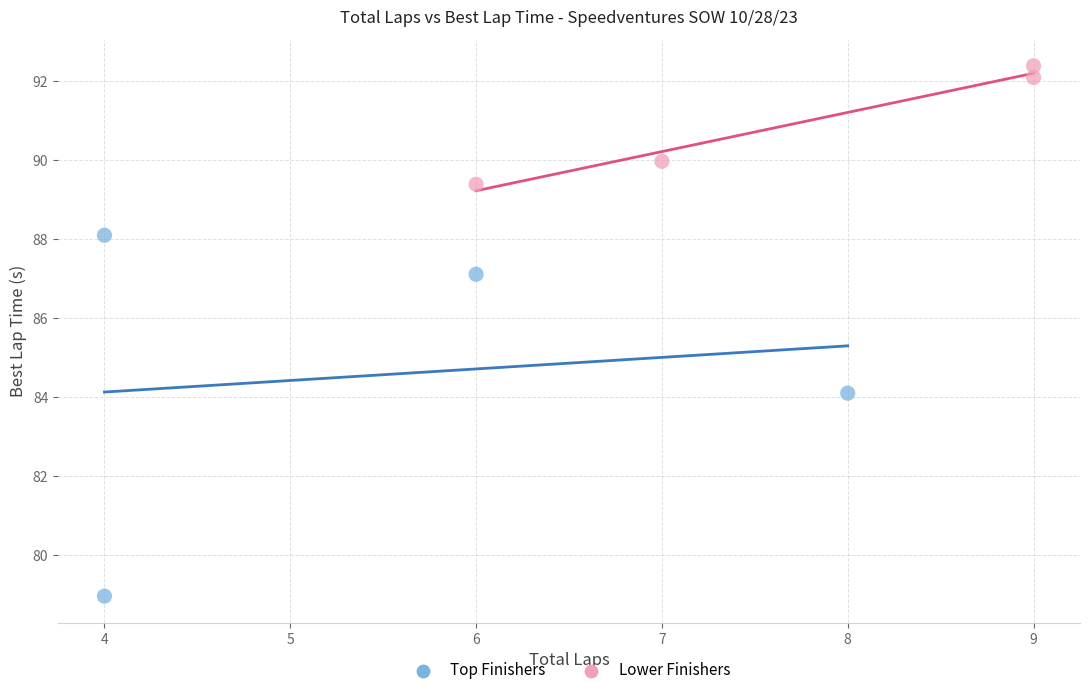

What are all the series names shown in the legend?

Top Finishers, Lower Finishers